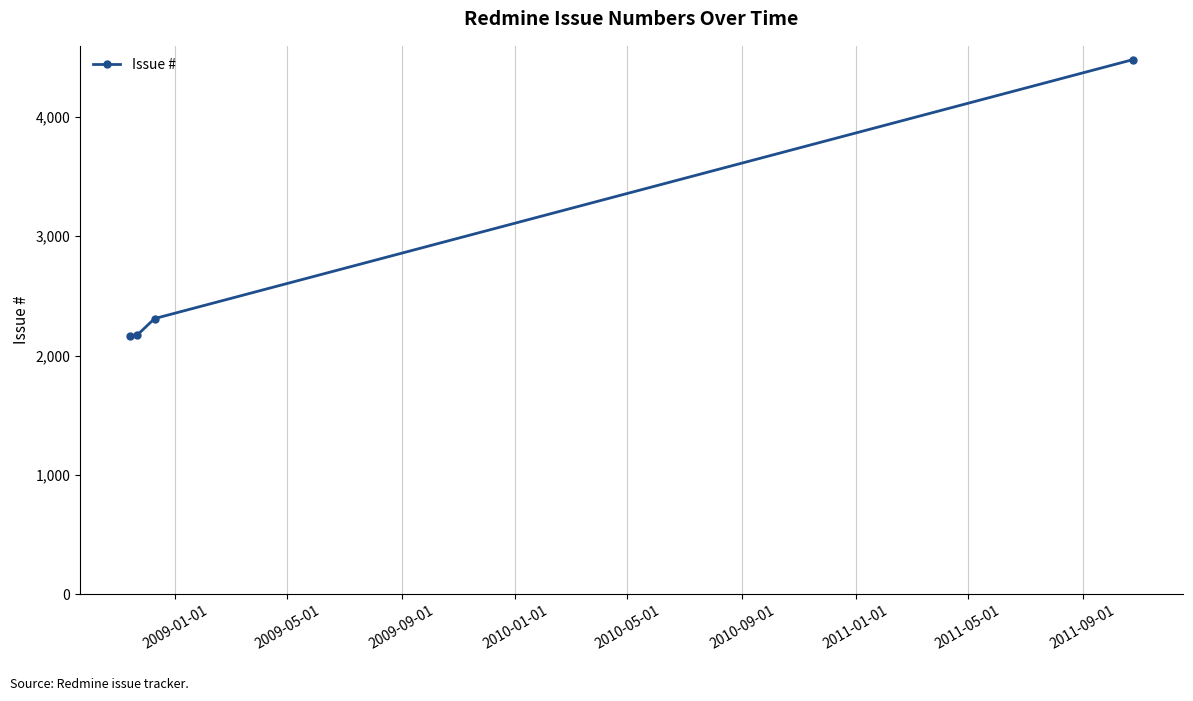

What is the value of the 2nd point from the left?

2169